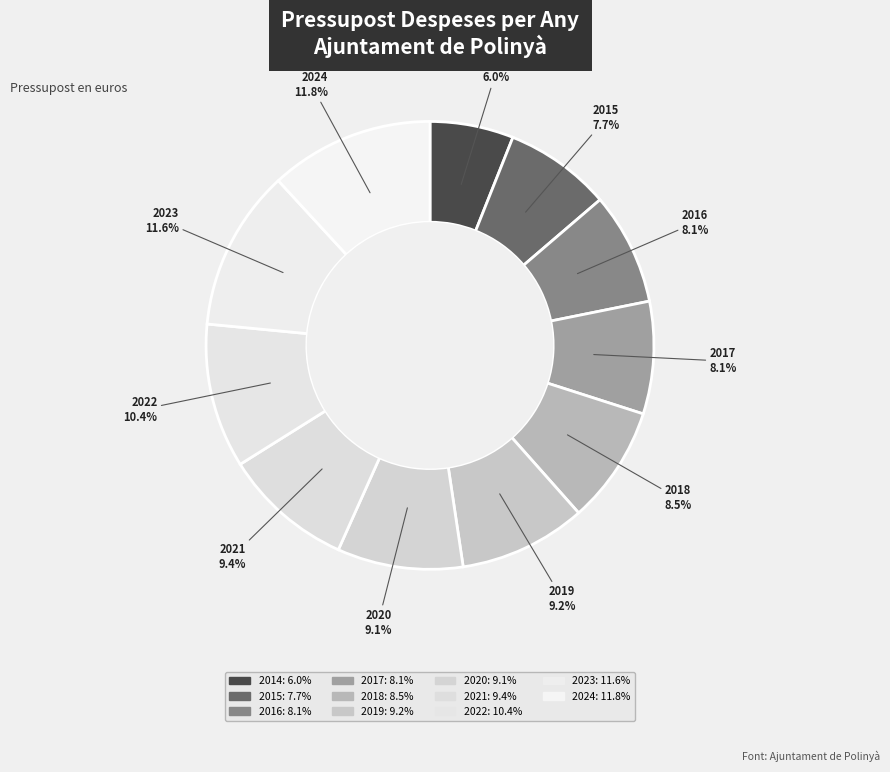

Count the number of slices in the pie.

11